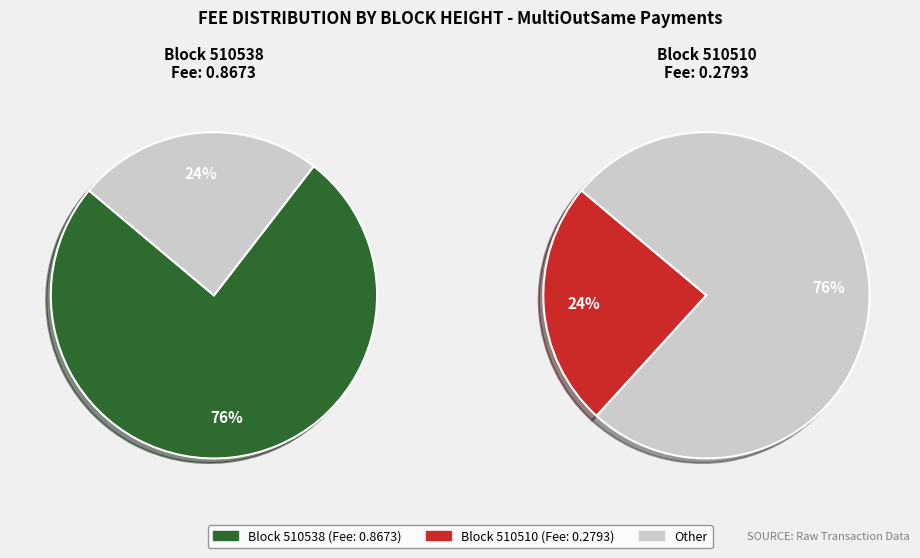

Is the sum of 510538 and 510510 greater than half?

Yes